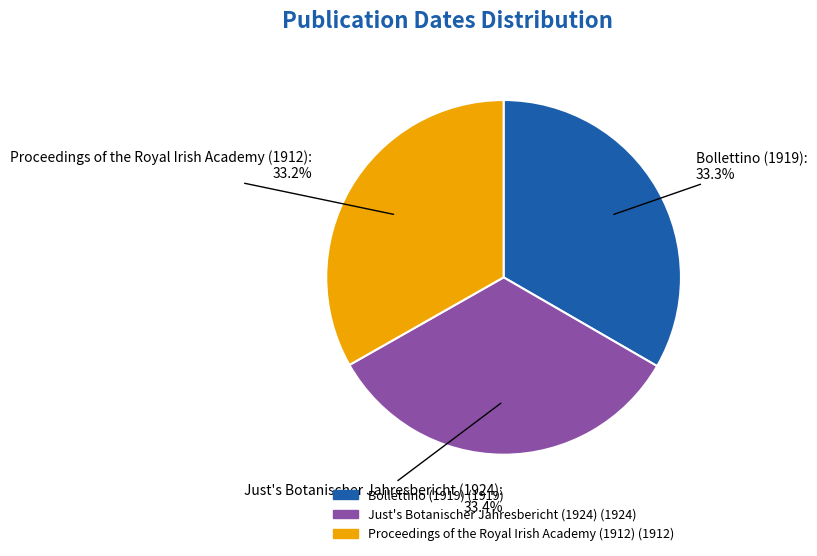

Does any single category account for the majority?

No